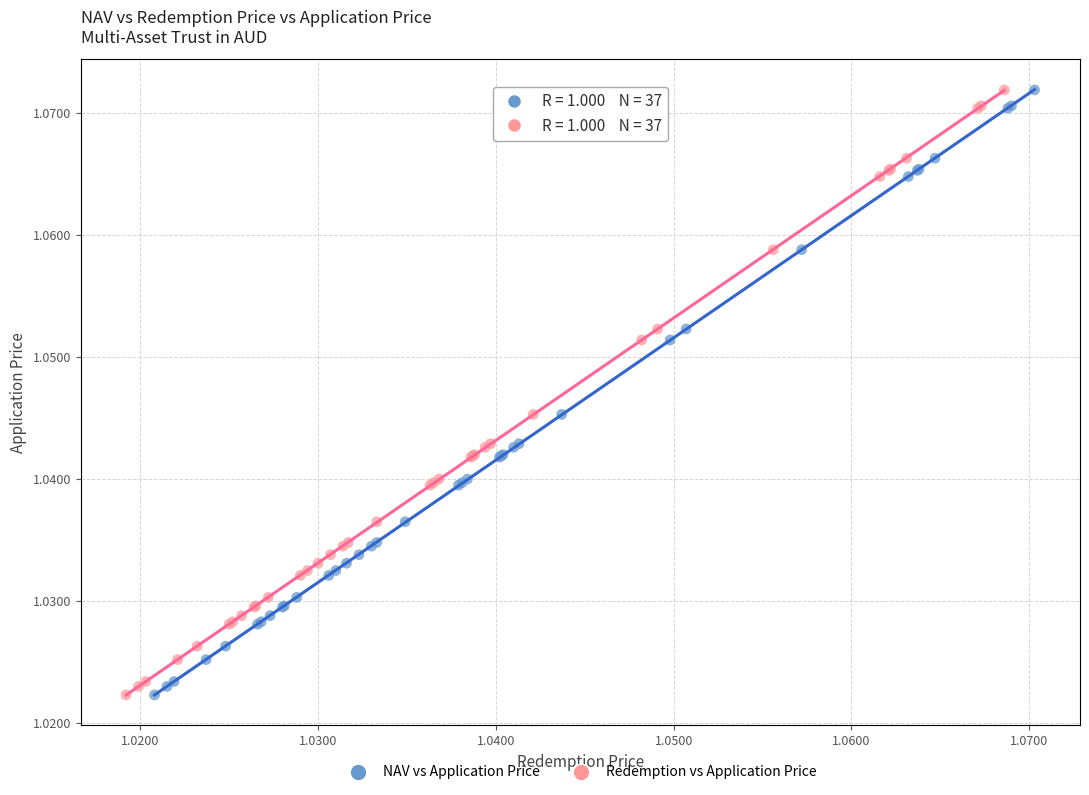

What are all the series names shown in the legend?

NAV vs Application Price, Redemption vs Application Price